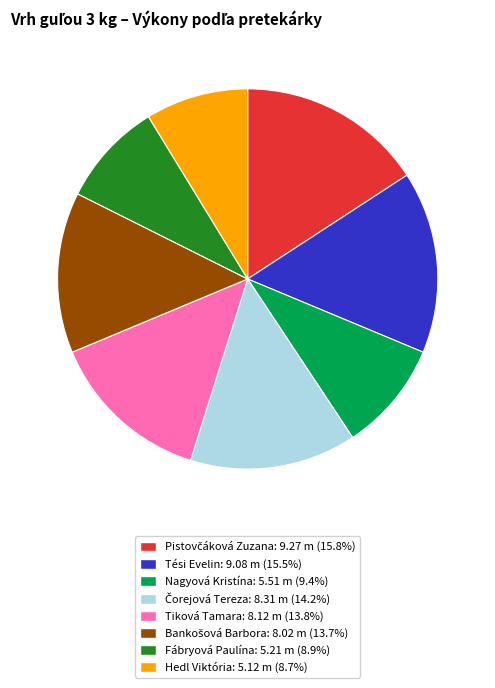

Does Fábryová Paulína represent more than half of the total?

No